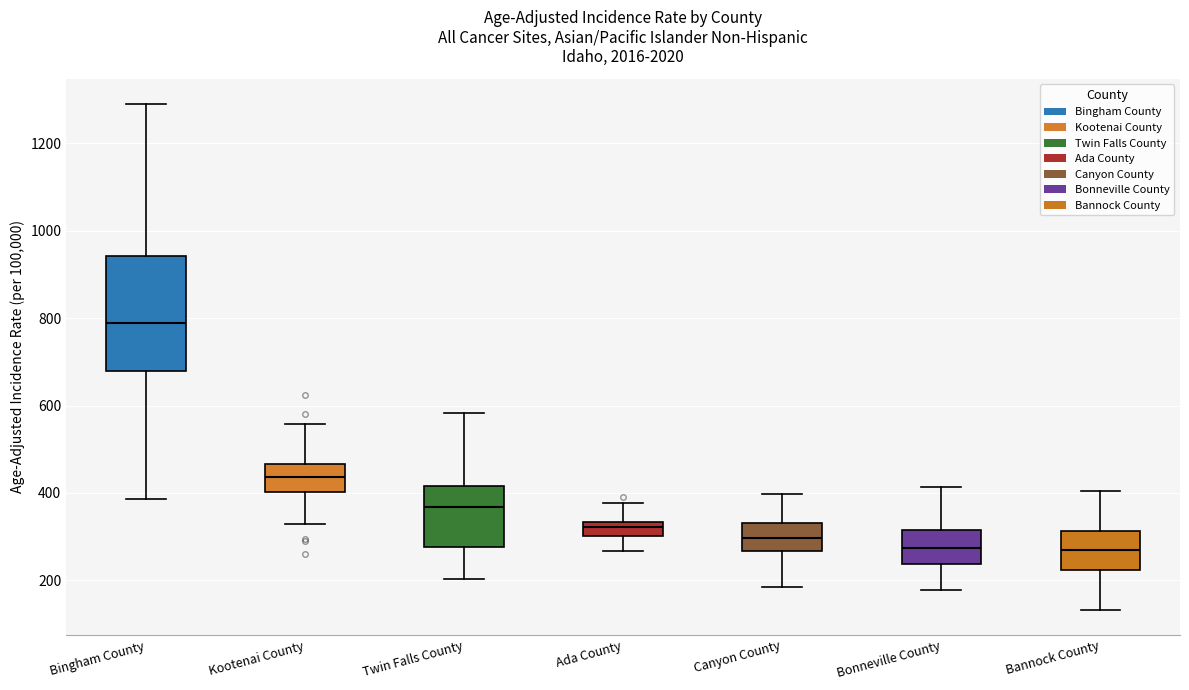

Where is the upper edge of the box for Bingham County on the y-axis? The values are not printed on the chart, so give them approximately, as read against the axis.

940